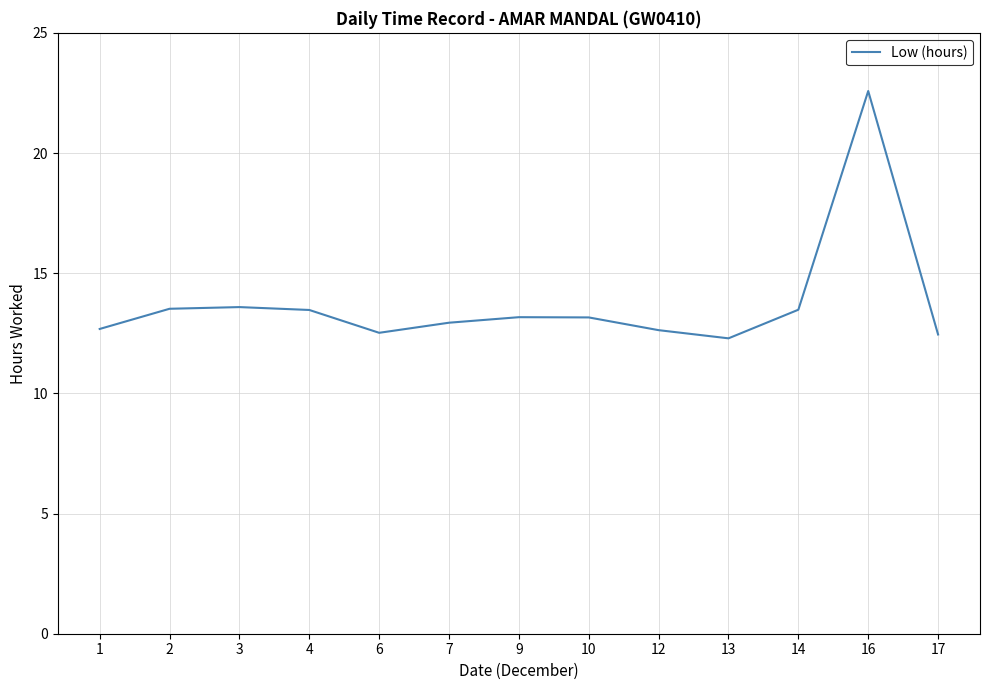

Is it true that the value at 1 is 12.7?

True